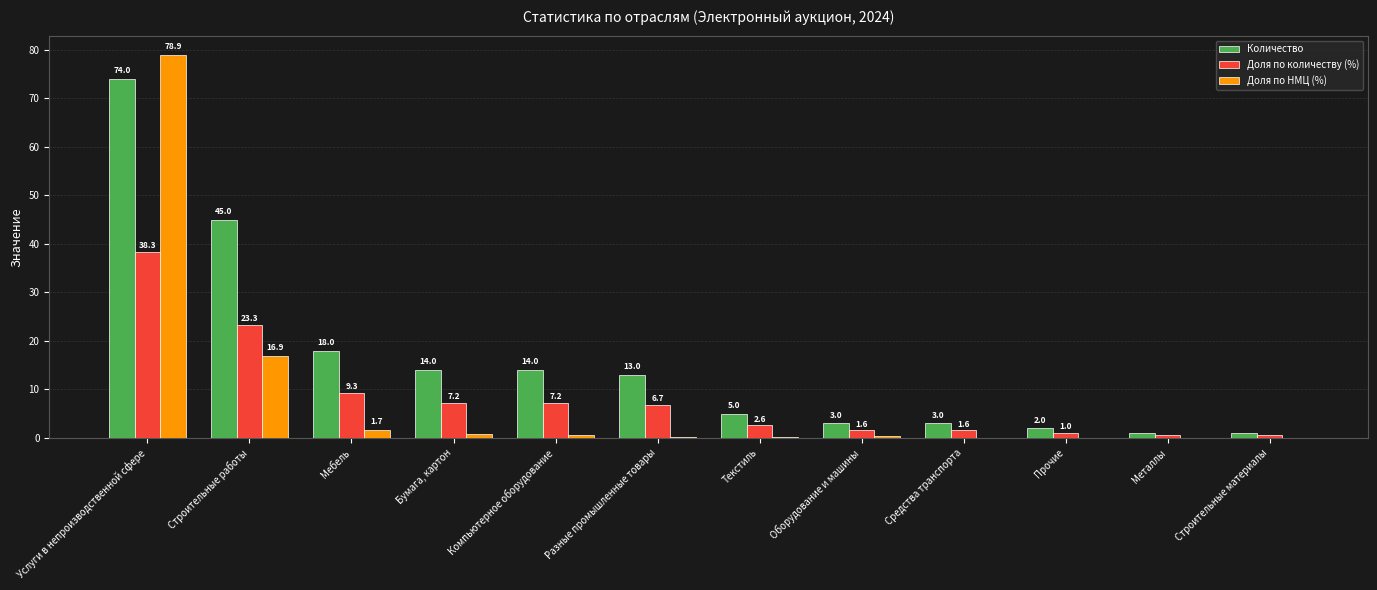

Which series has the largest total across all categories?

Количество